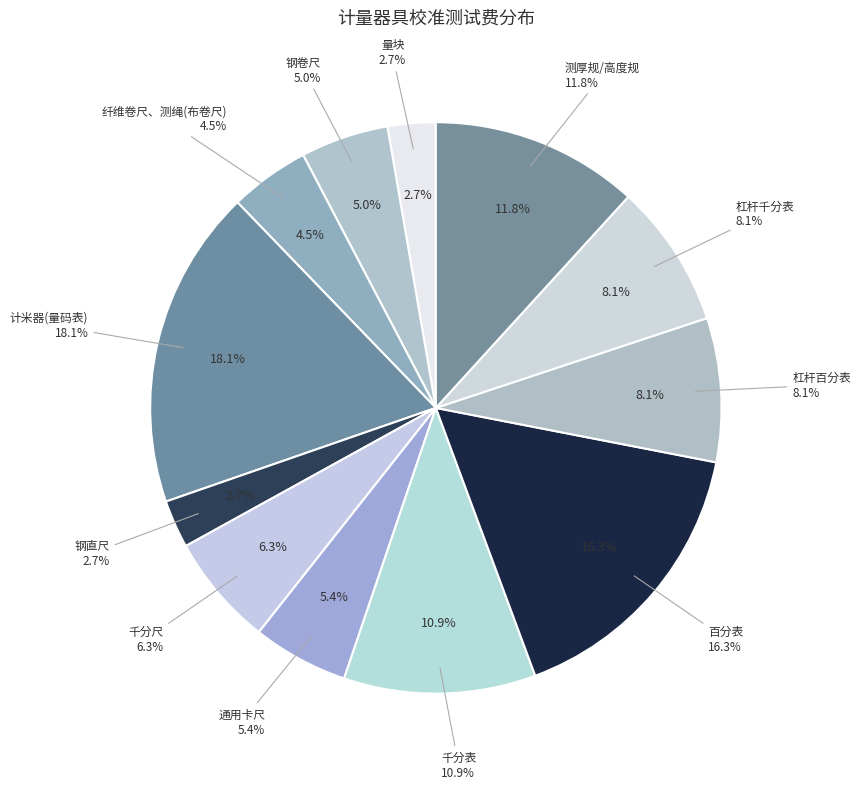

Does 钢卷尺 represent more than half of the total?

No